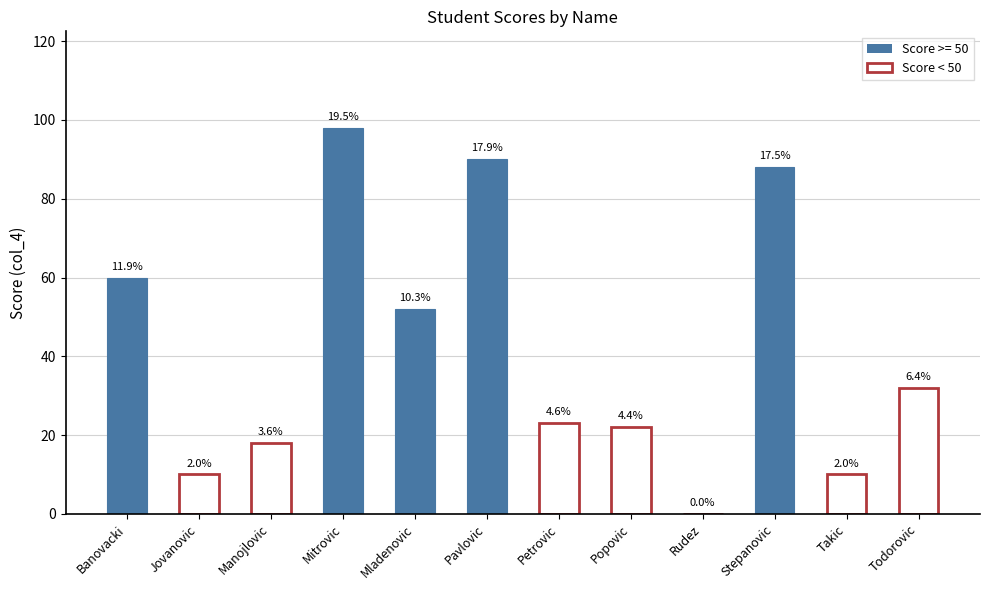

What is the average value?

42